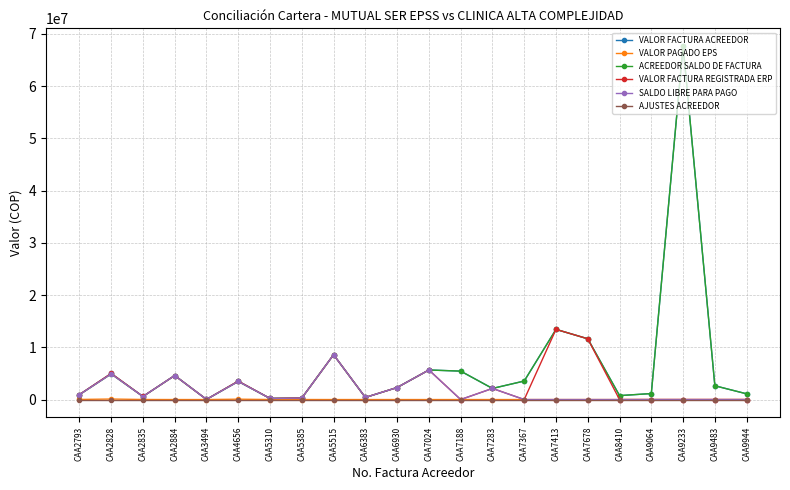

What is the difference between the maximum and minimum values in the SALDO LIBRE PARA PAGO series?

8582971.0